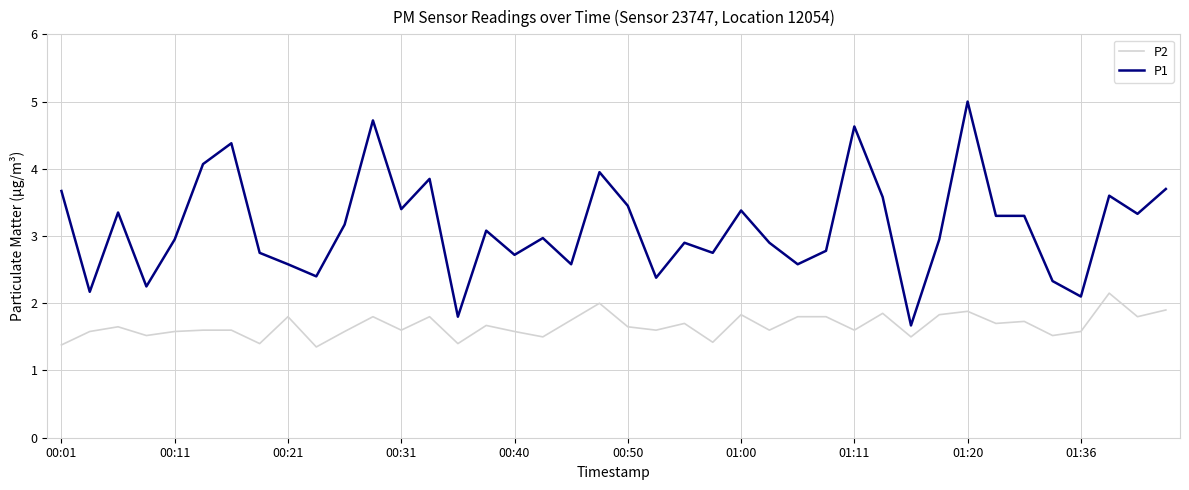

True or false: P2 and P1 intersect in this chart.

False